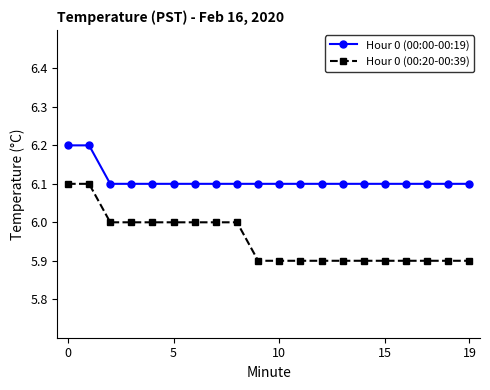

Which series has the largest total across all categories?

Hour 0 (00:00-00:19)